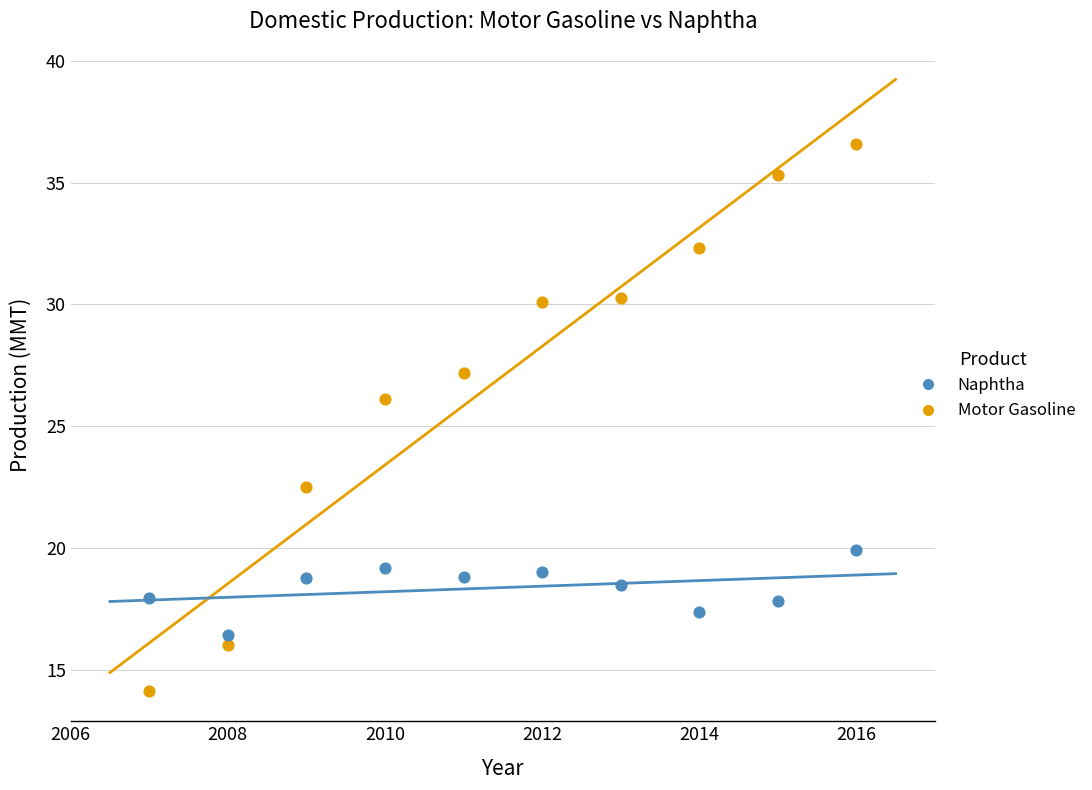

Across all series, what Y value is closest to 25?

26.1